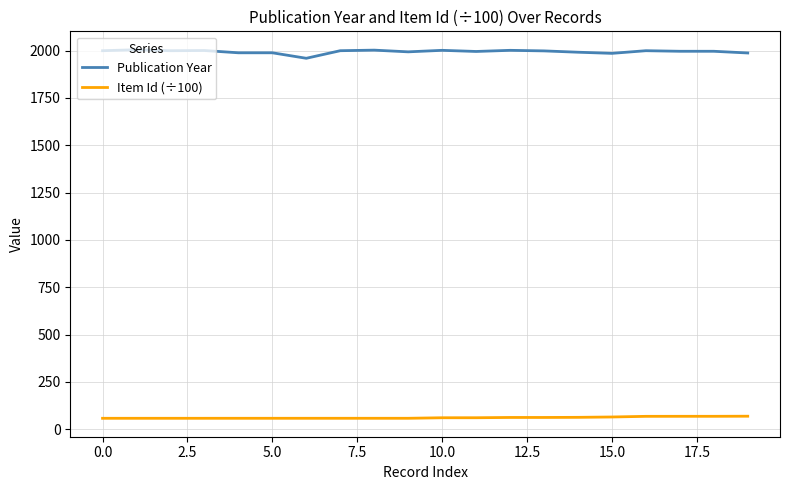

List the series in order of their overall mean, lowest first.

Item Id (÷100), Publication Year